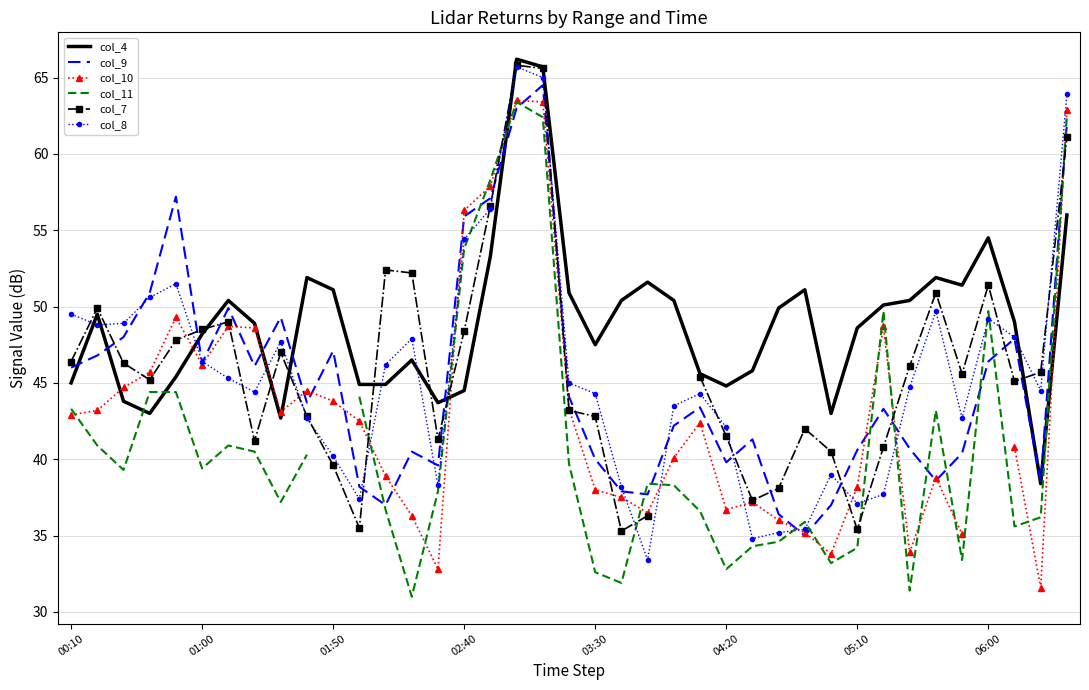

Count the number of categories in the chart.

39